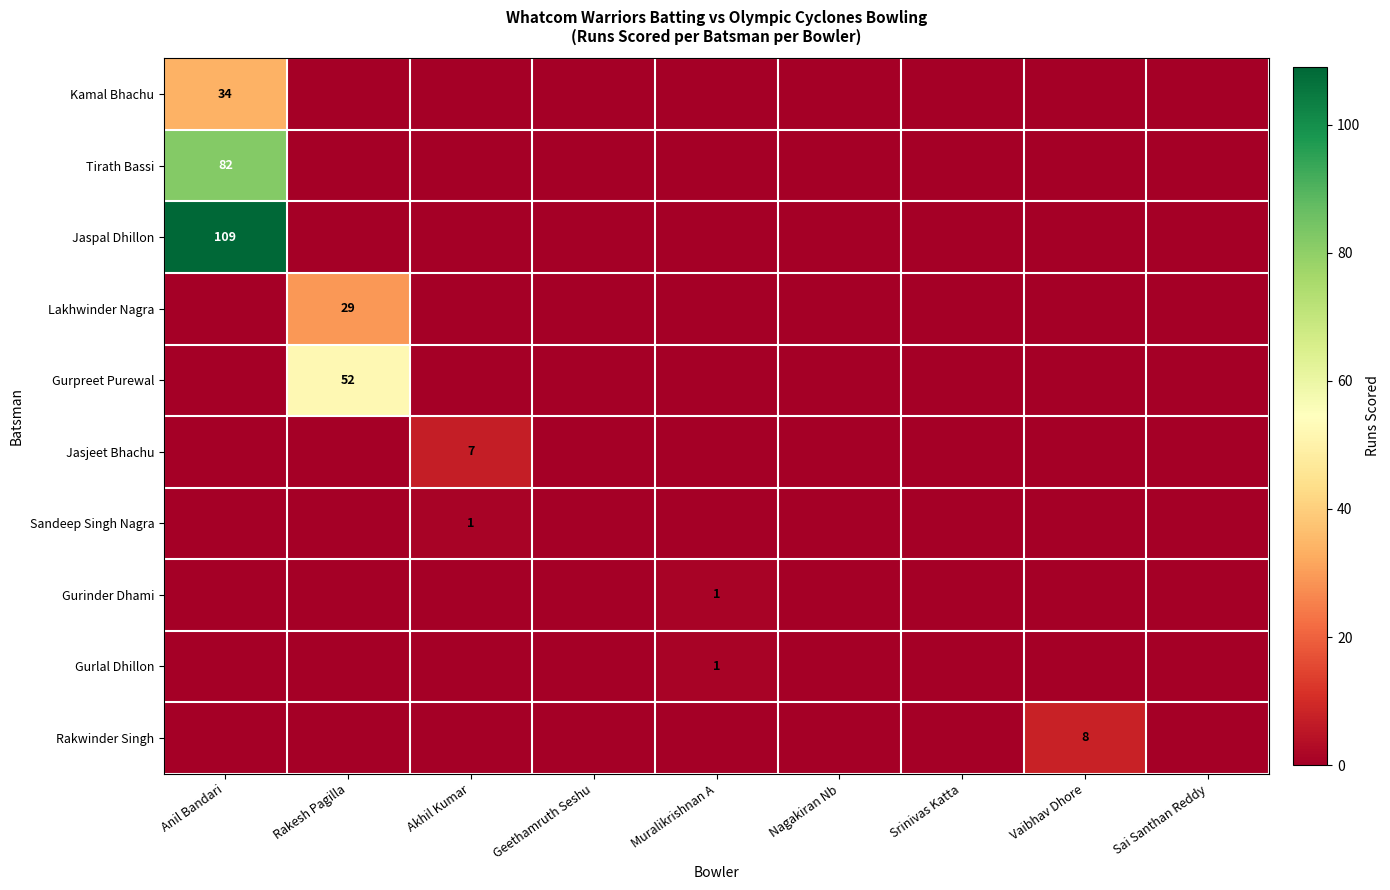

Is the value of Kamal Bhachu at Muralikrishnan A greater than the value of Tirath Bassi at Srinivas Katta?

No